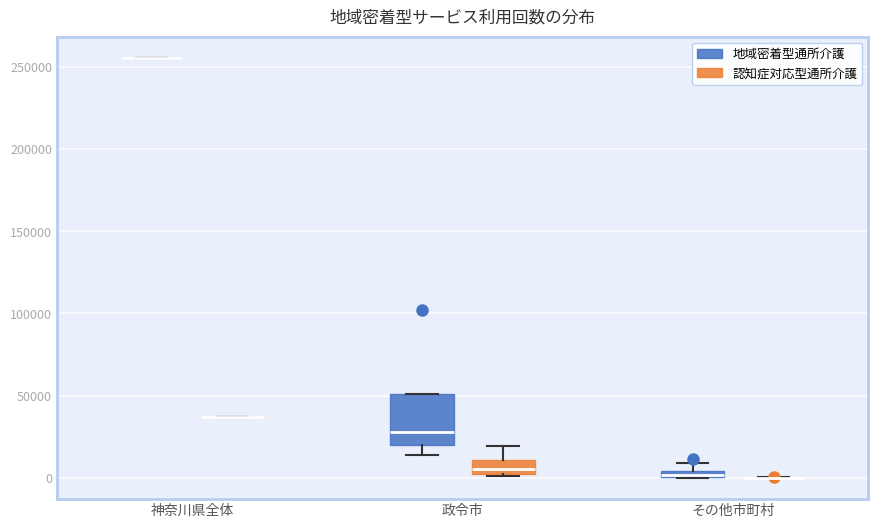

Comparing the boxes themselves (not the whiskers), which one is the tallest?

政令市 (地域密着型通所介護)